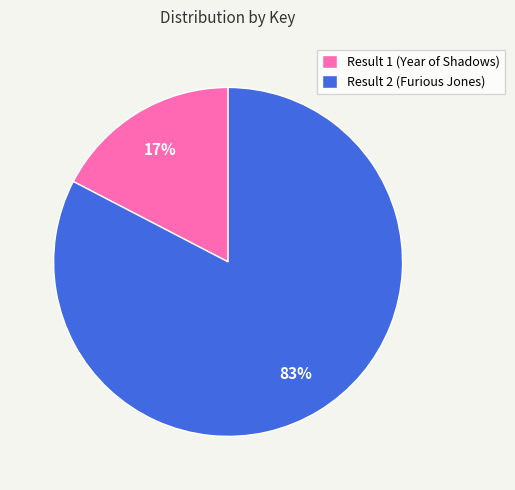

What is the largest slice in the pie chart?

Result 2 (Furious Jones)